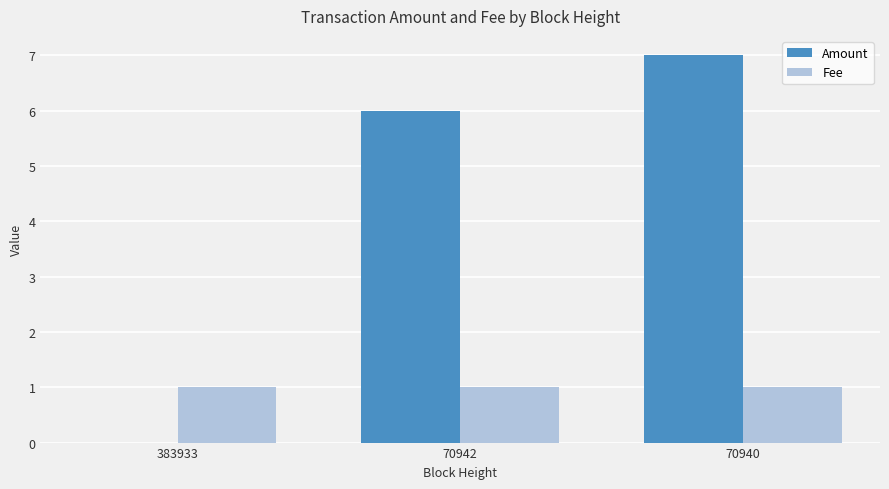

What is the sum of all Fee values?

3